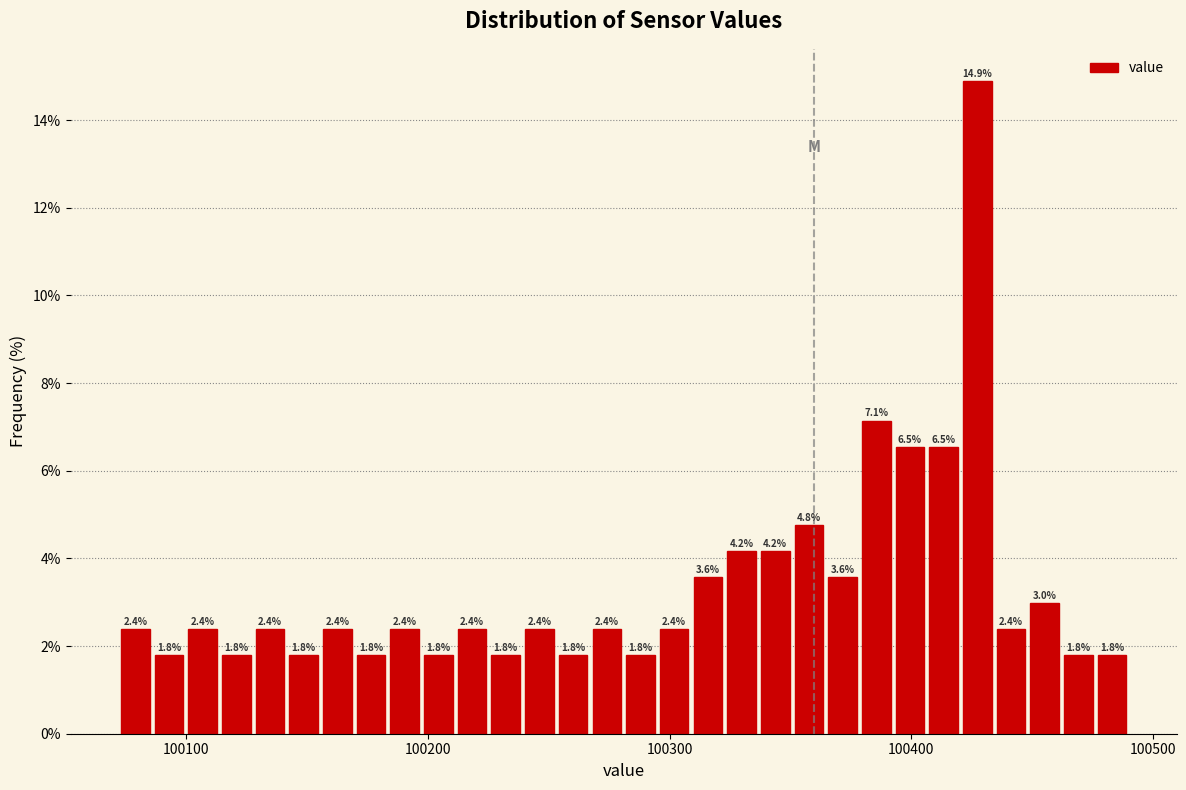

Read against the x-axis, roughly where is the centre of the tallest bar?

100430